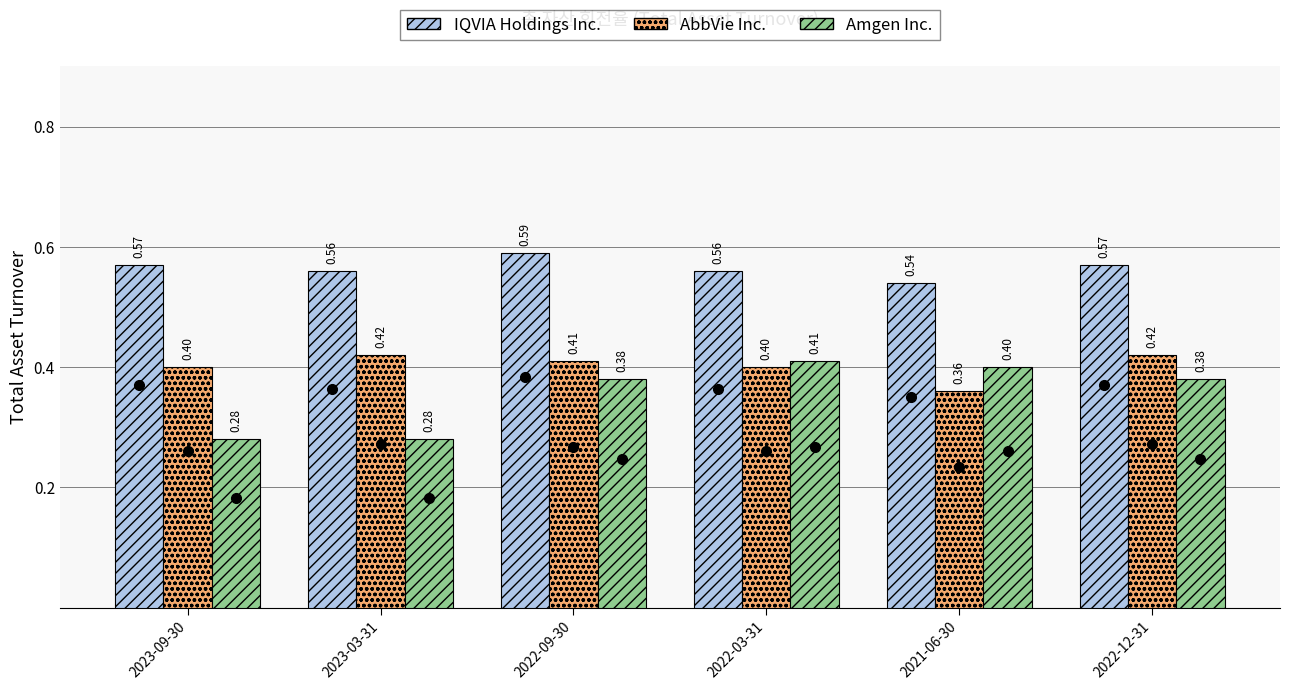

Rank the series by their maximum value, from lowest to highest.

Amgen Inc., AbbVie Inc., IQVIA Holdings Inc.